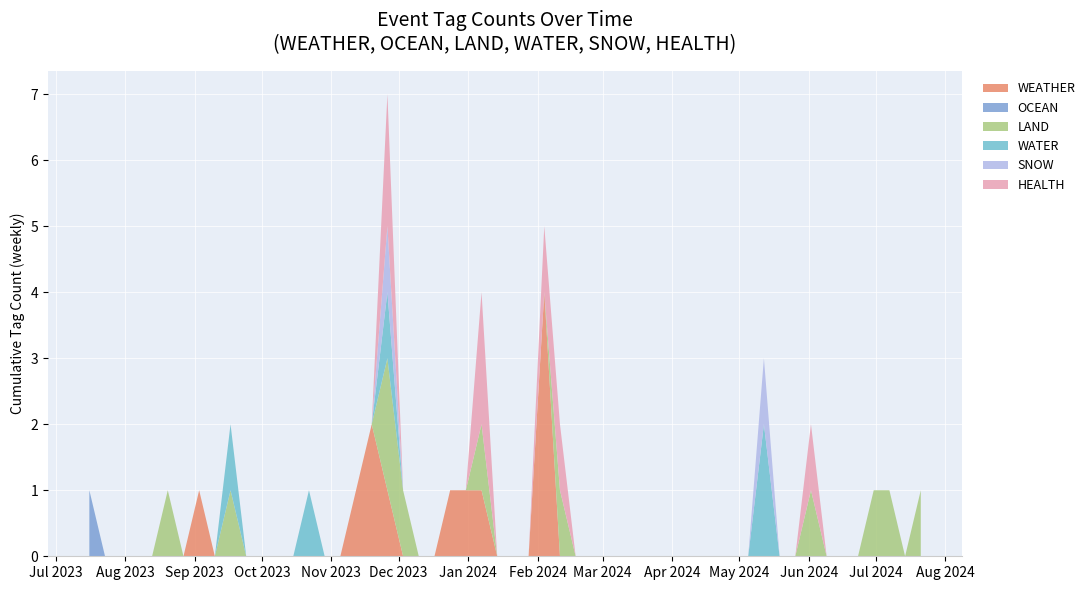

What is the maximum value for WEATHER?

4